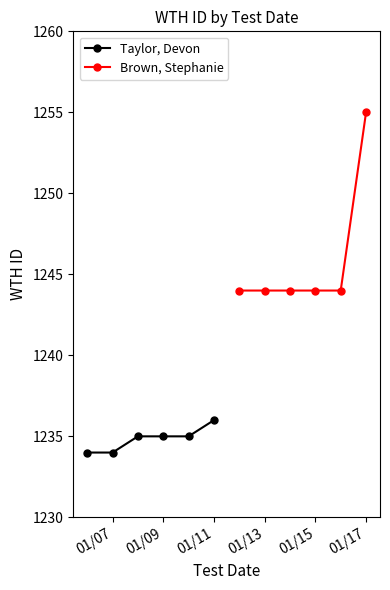

What are all the series names shown in the legend?

Taylor, Devon, Brown, Stephanie